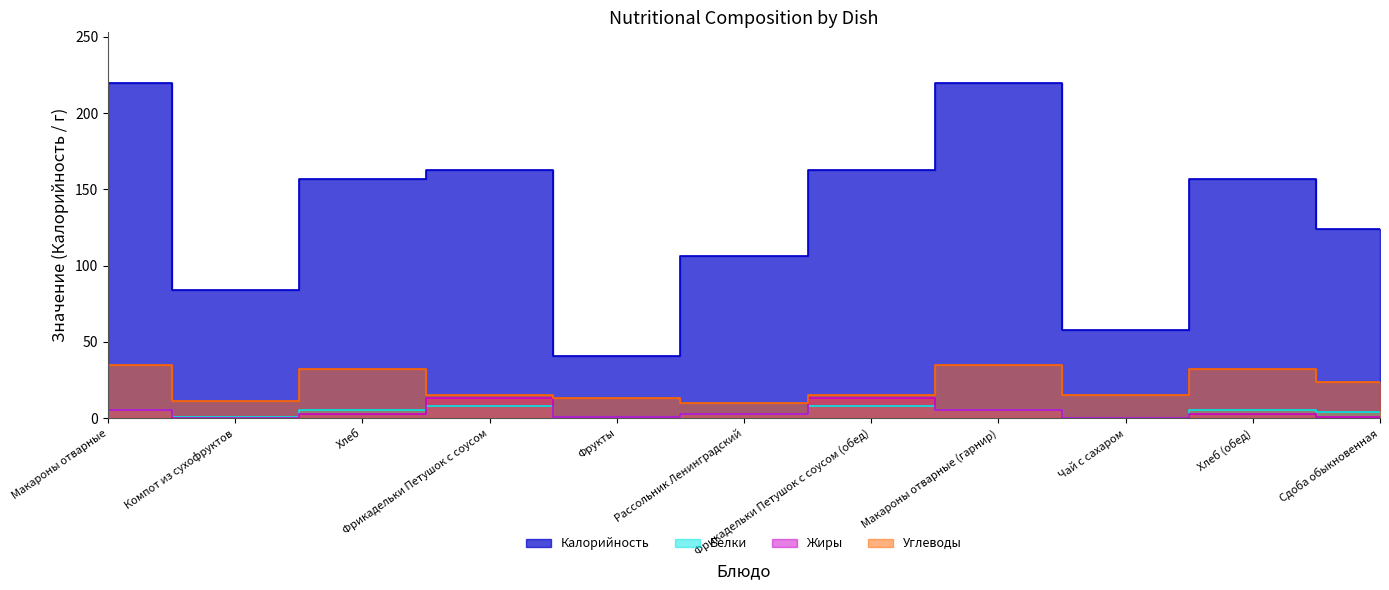

Which has a higher value, Рассольник Ленинградский or Фрикадельки Петушок с соусом?

Фрикадельки Петушок с соусом